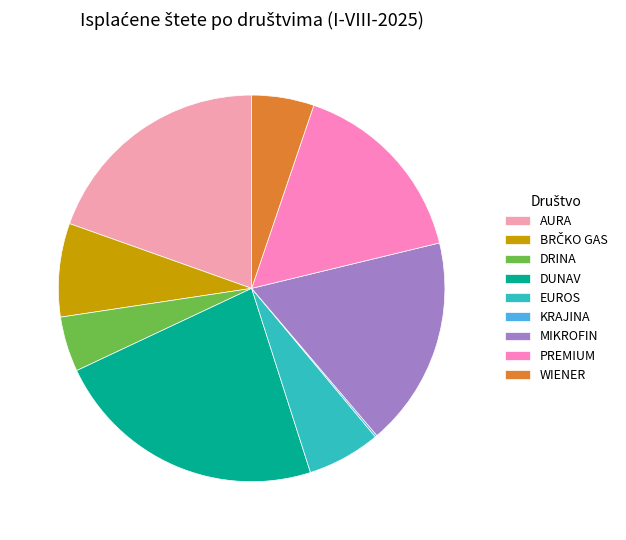

How many segments does this pie chart have?

9